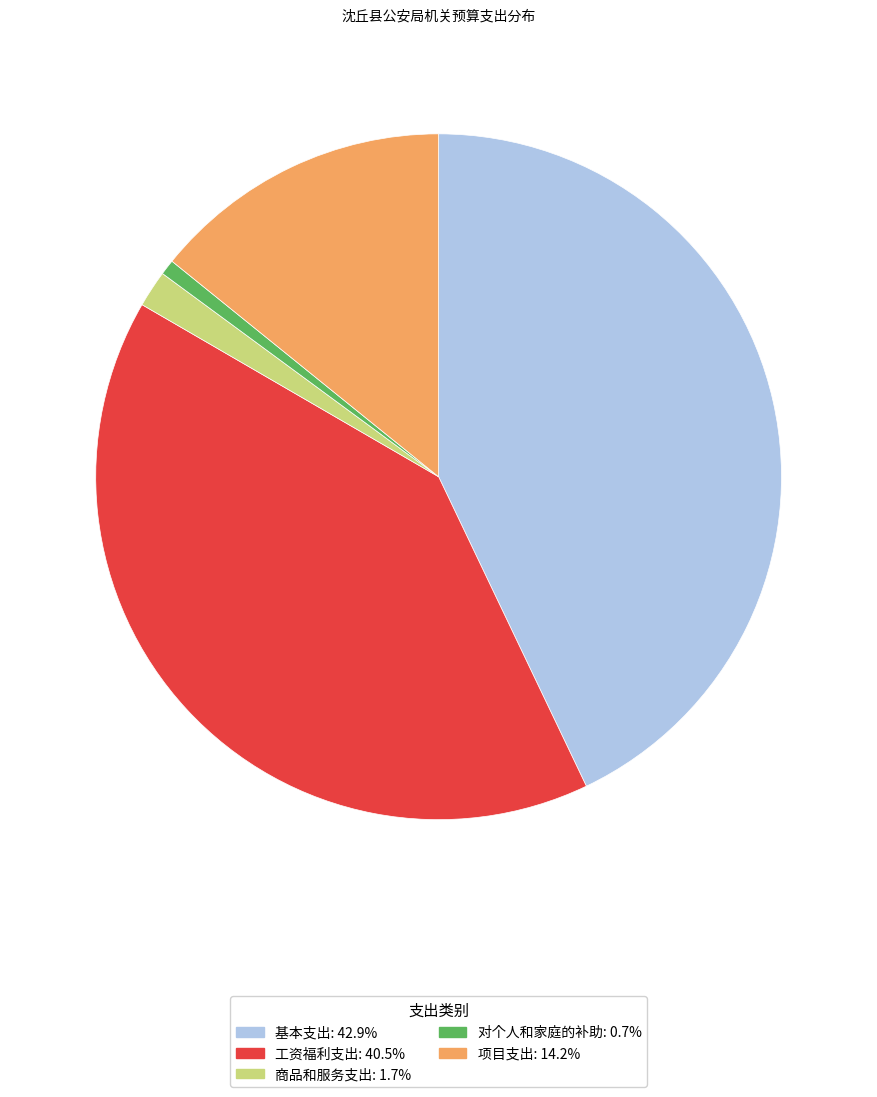

Is there a majority slice in this chart?

No